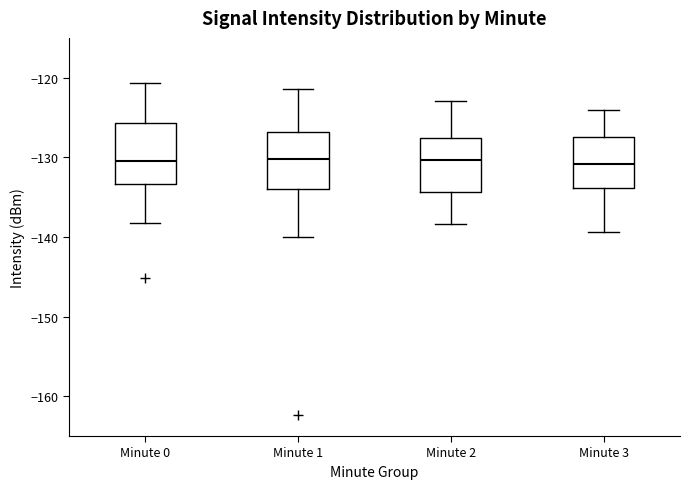

Where is the upper edge of the box for Minute 3 on the y-axis? The values are not printed on the chart, so give them approximately, as read against the axis.

-127